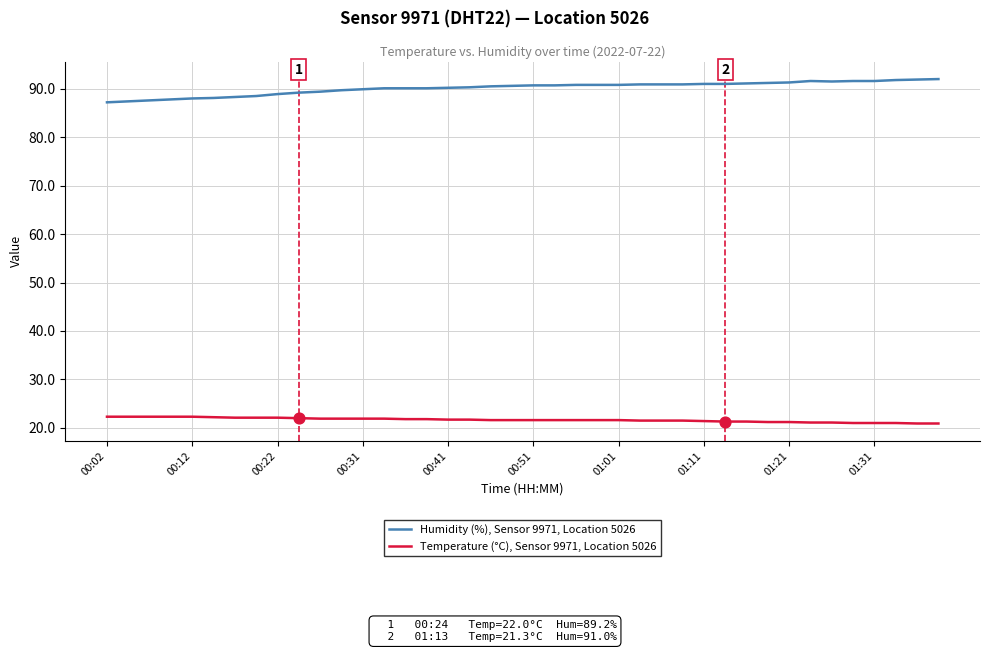

Which series has the largest total across all categories?

Humidity (%), Sensor 9971, Location 5026